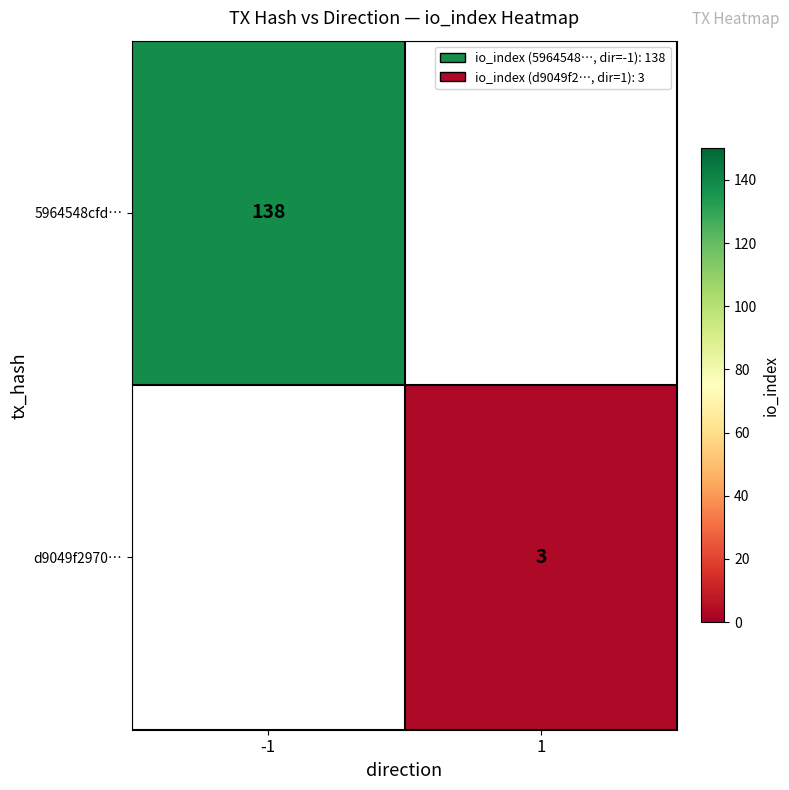

The 5964548cfd… series shows 138 at -1. True or false?

True